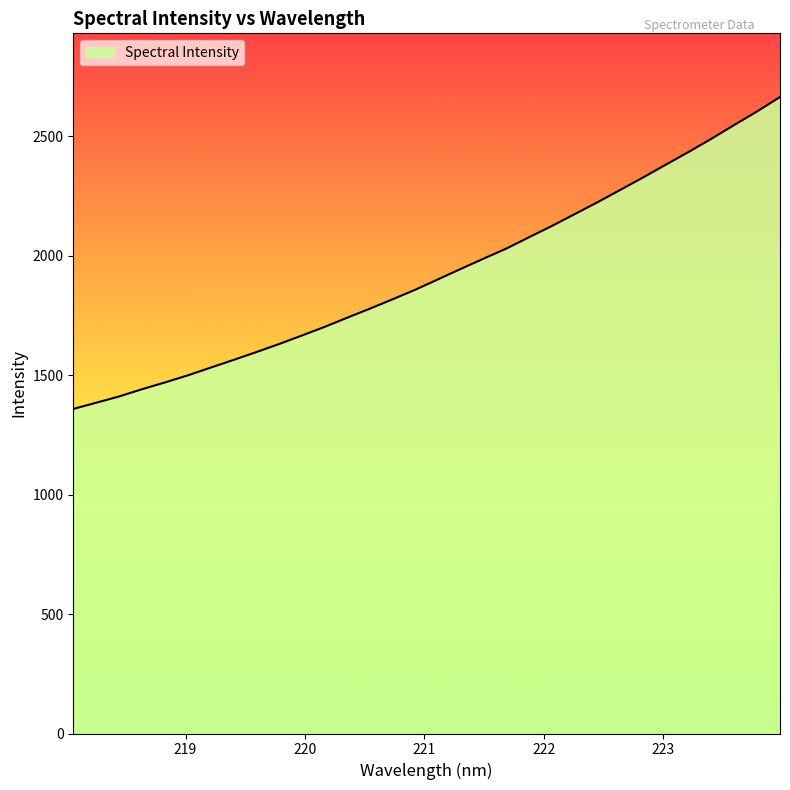

Reading right to left, extract all data points from this chart.

2664.0	2603.9	2547.3	2489.9	2434.6	2381.6	2327.8	2275.9	2224.1	2174.4	2124.8	2077.9	2030.2	1988.0	1945.0	1901.3	1857.7	1817.4	1778.1	1740.1	1701.3	1665.0	1629.4	1595.6	1562.8	1530.7	1498.3	1468.9	1440.6	1410.4	1384.3	1358.4